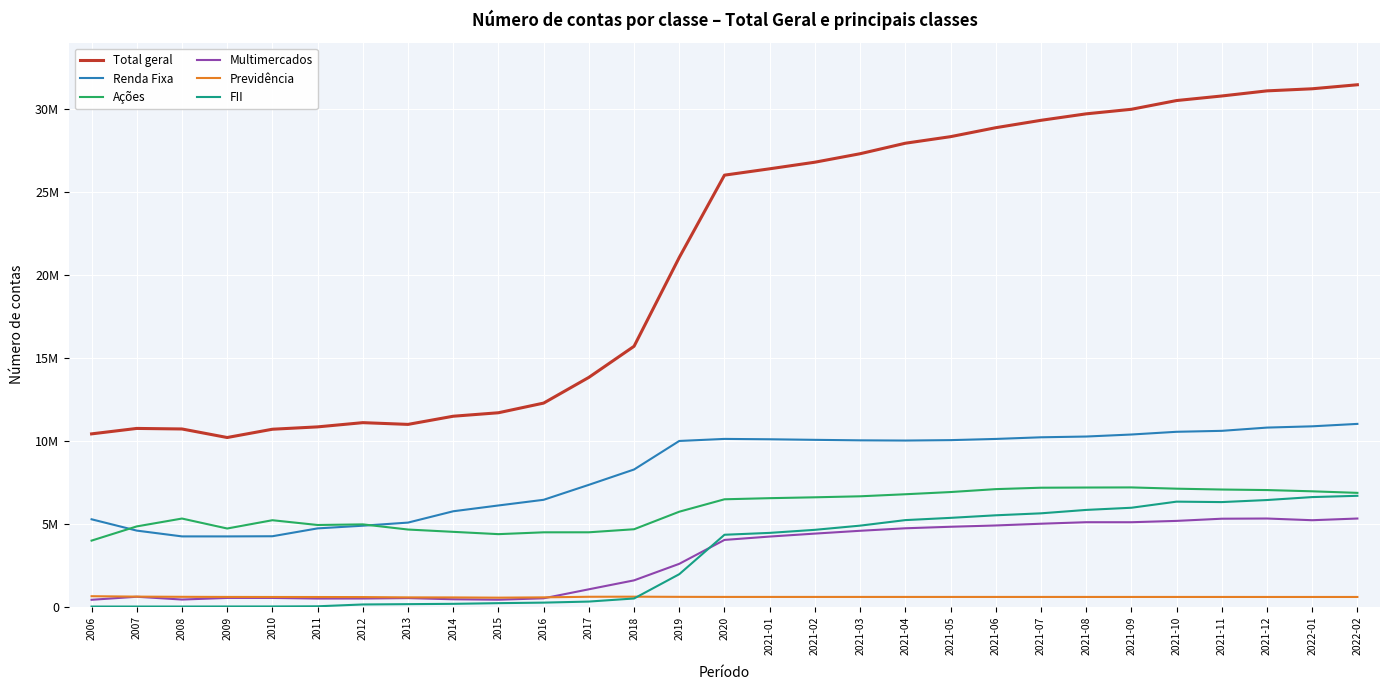

The value of Previdência at 2015 is 535907. True or false?

True